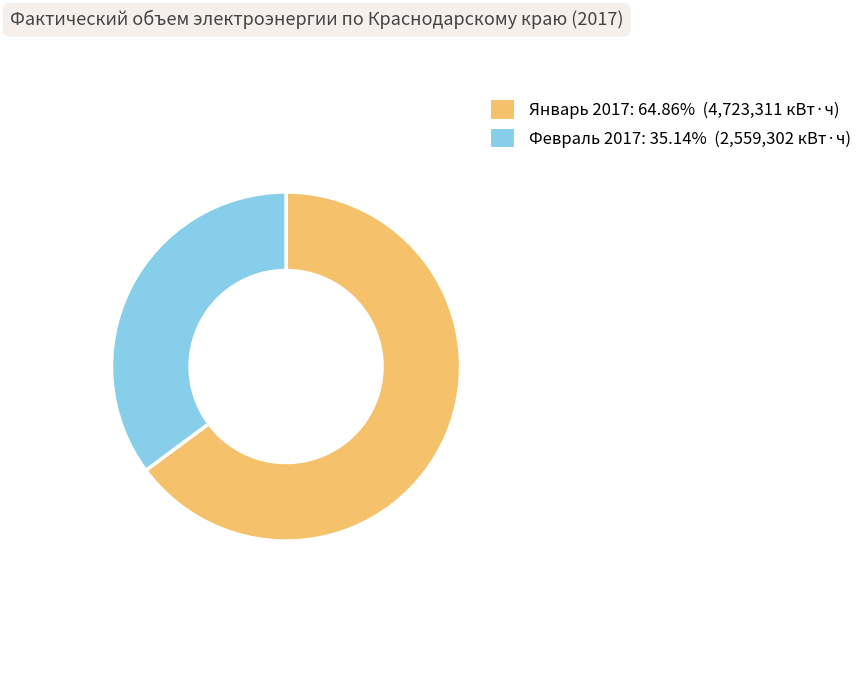

Is there a majority slice in this chart?

Yes